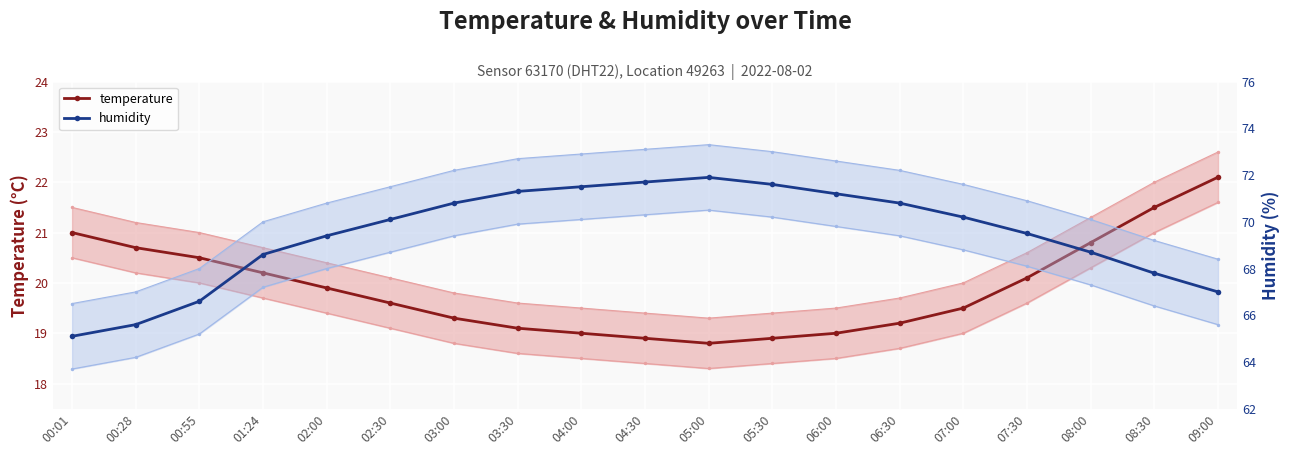

Reading right to left, what are all the values shown in this chart?

temperature: 22.1	21.5	20.8	20.1	19.5	19.2	19.0	18.9	18.8	18.9	19.0	19.1	19.3	19.6	19.9	20.2	20.5	20.7	21.0
humidity: 67.0	67.8	68.7	69.5	70.2	70.8	71.2	71.6	71.9	71.7	71.5	71.3	70.8	70.1	69.4	68.6	66.6	65.6	65.1